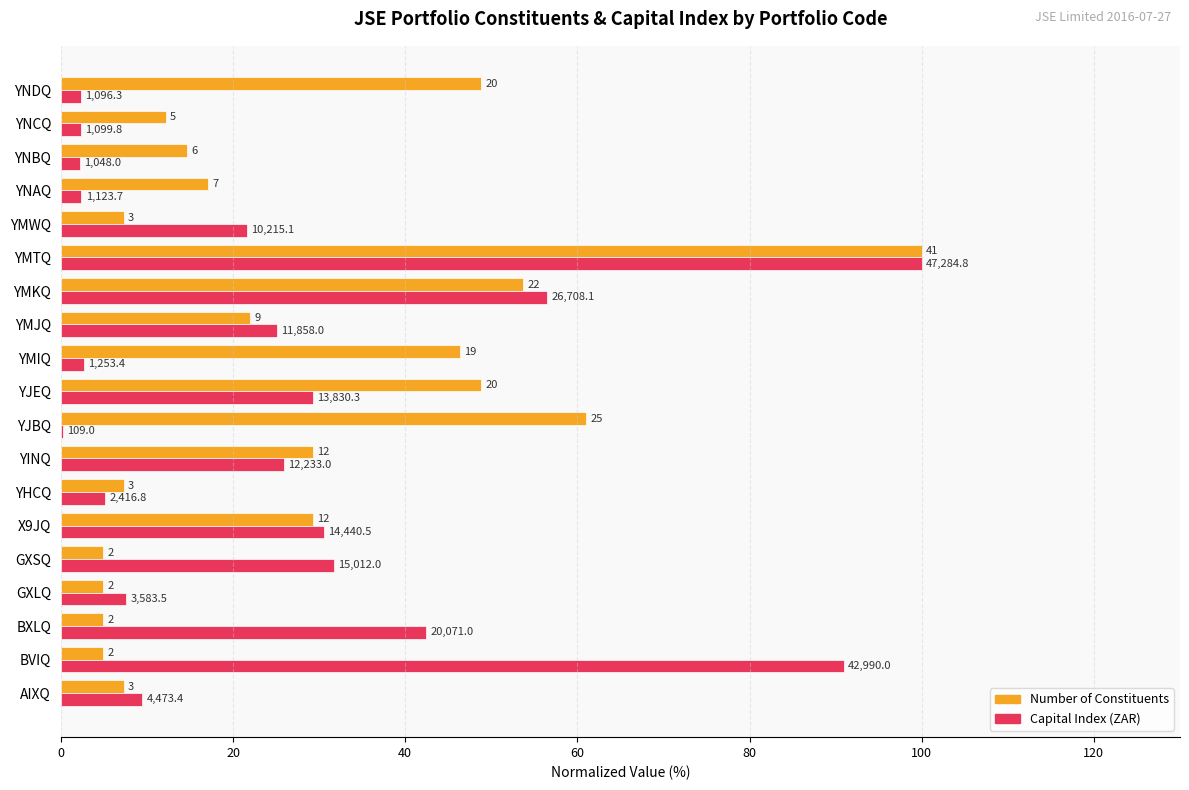

Reading left to right, what are all the values shown in this chart?

Number of Constituents: 7.3	4.9	4.9	4.9	4.9	29.3	7.3	29.3	61.0	48.8	46.3	22.0	53.7	100.0	7.3	17.1	14.6	12.2	48.8
Capital Index (ZAR): 9.5	90.9	42.4	7.6	31.7	30.5	5.1	25.9	0.2	29.2	2.7	25.1	56.5	100.0	21.6	2.4	2.2	2.3	2.3